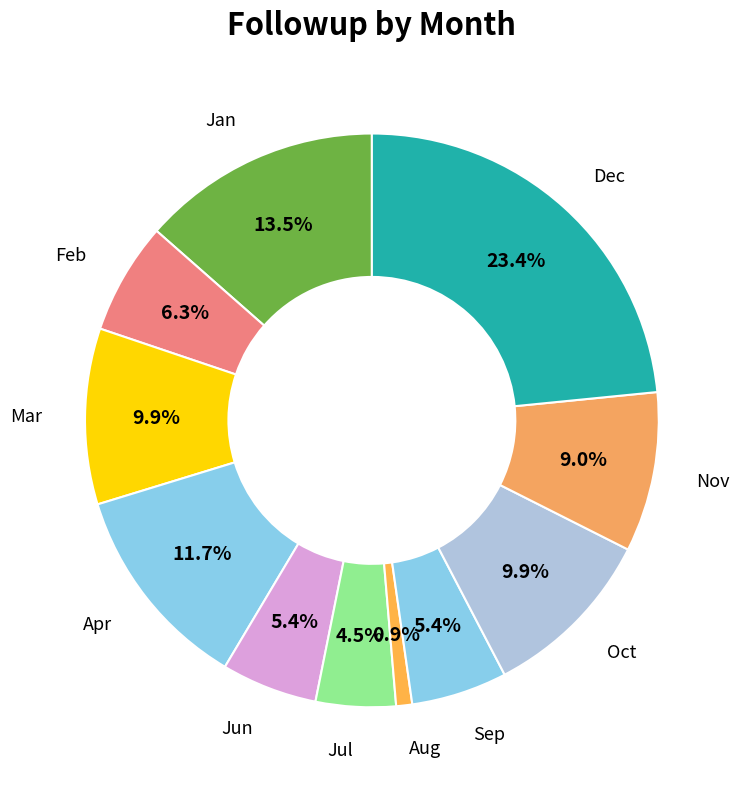

Which category has the smallest portion of the pie?

Aug